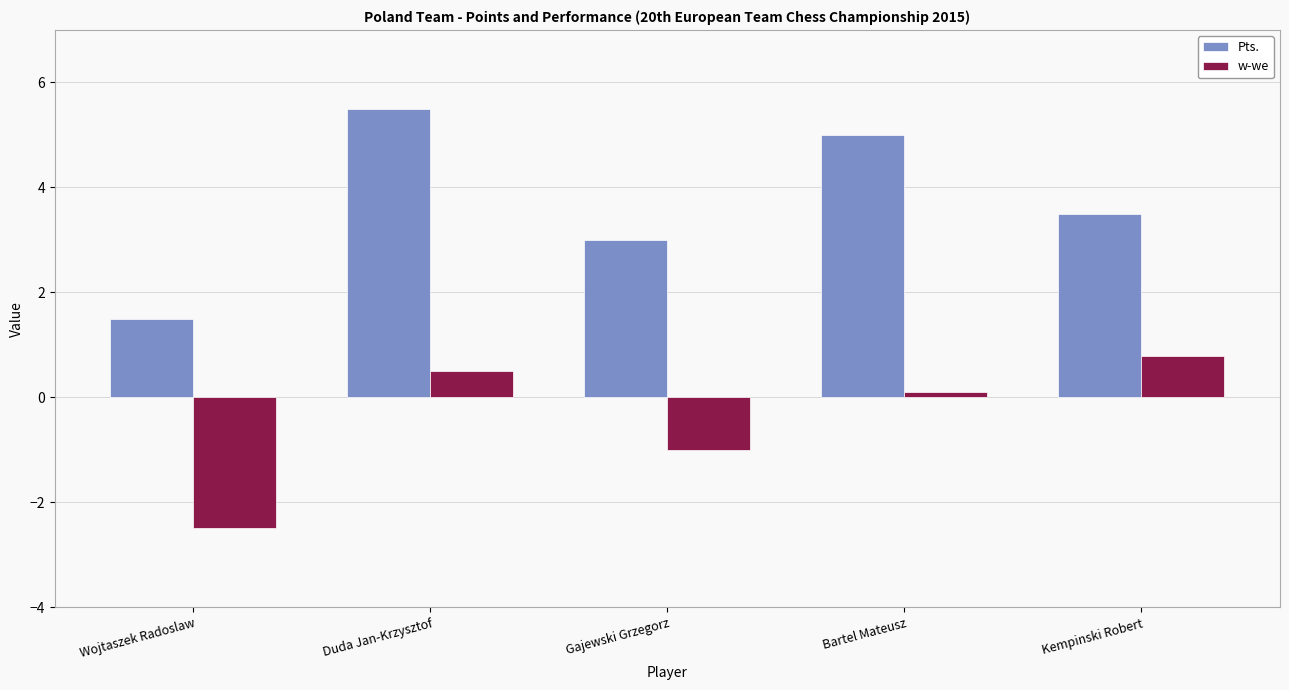

Reading right to left, extract all data points from this chart.

Pts.: Kempinski Robert=3.5	Bartel Mateusz=5.0	Gajewski Grzegorz=3.0	Duda Jan-Krzysztof=5.5	Wojtaszek Radoslaw=1.5
w-we: Kempinski Robert=0.8	Bartel Mateusz=0.1	Gajewski Grzegorz=-1.0	Duda Jan-Krzysztof=0.5	Wojtaszek Radoslaw=-2.5